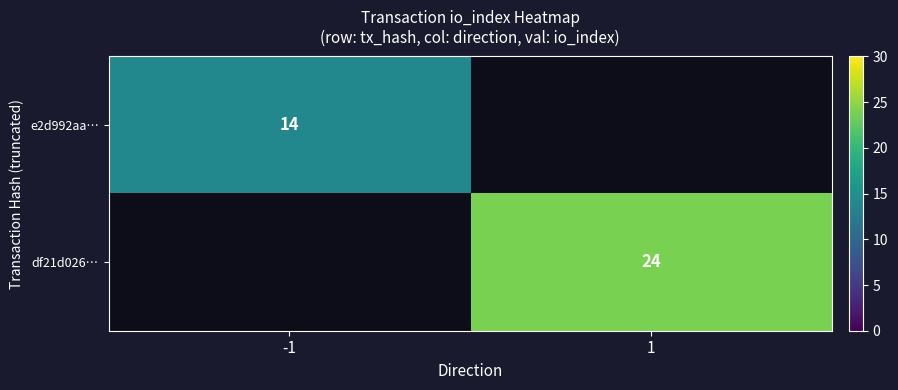

Count the number of categories in the chart.

2